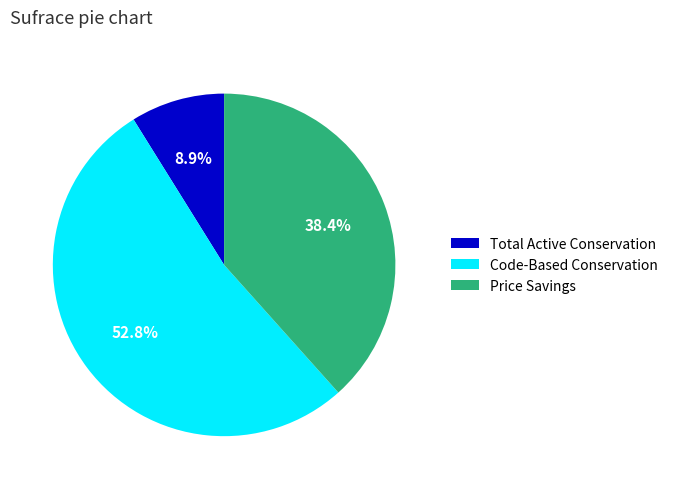

Count the number of slices in the pie.

3